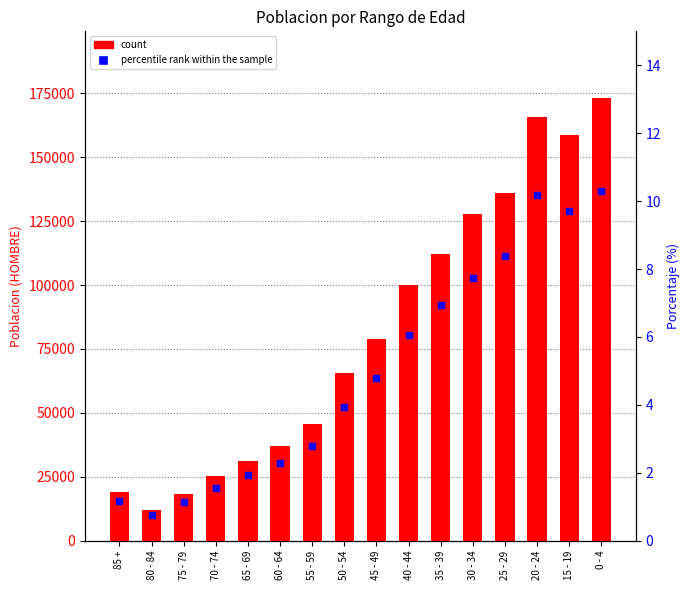

What is the label of the 9th bar from the right?

50 - 54